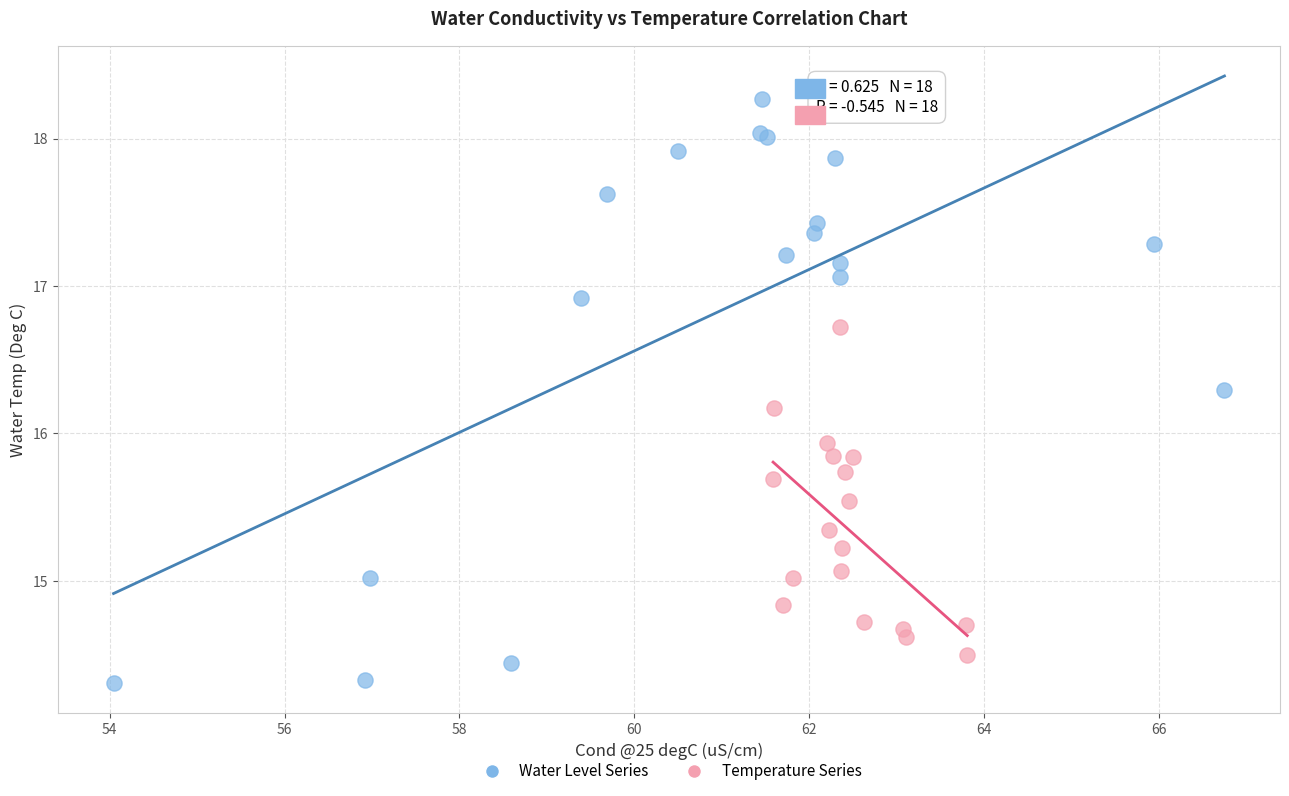

What are all the series names shown in the legend?

Water Level Series, Temperature Series